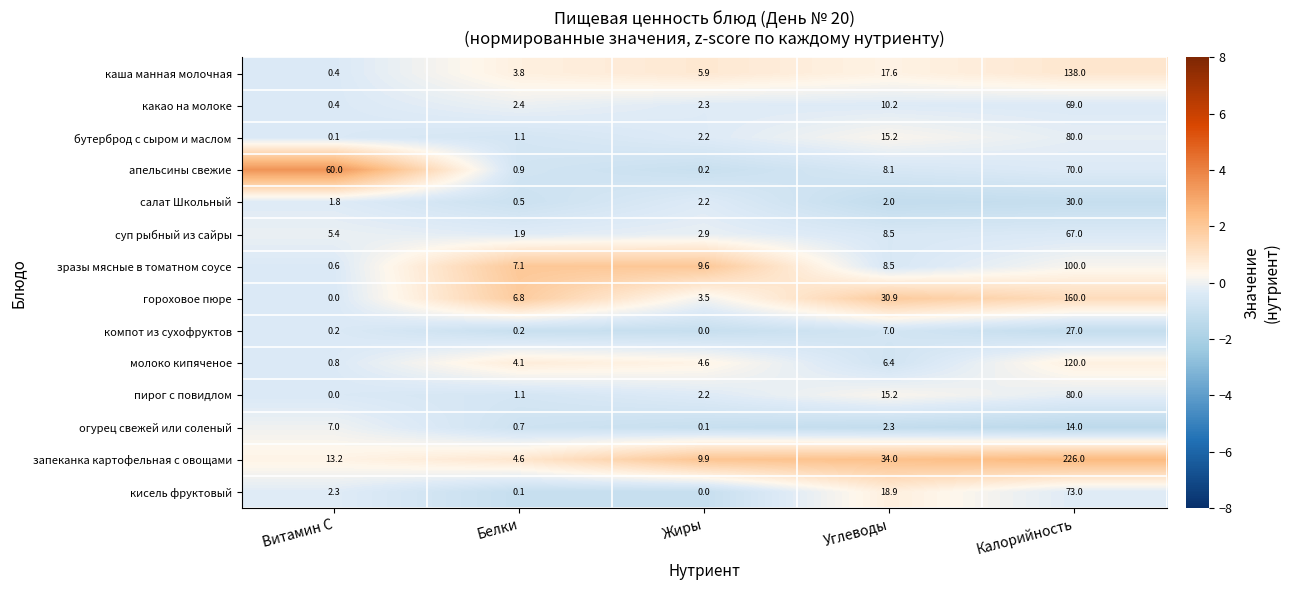

Is it true that каша манная молочная equals 17.6 at Углеводы?

True